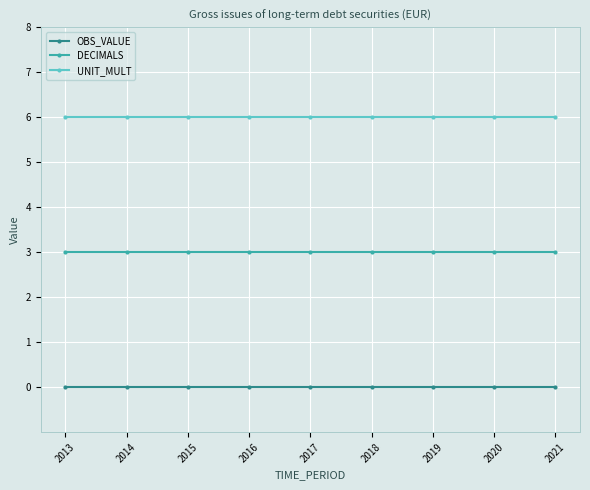

What is the value of the DECIMALS point at the 8th from the left?

3